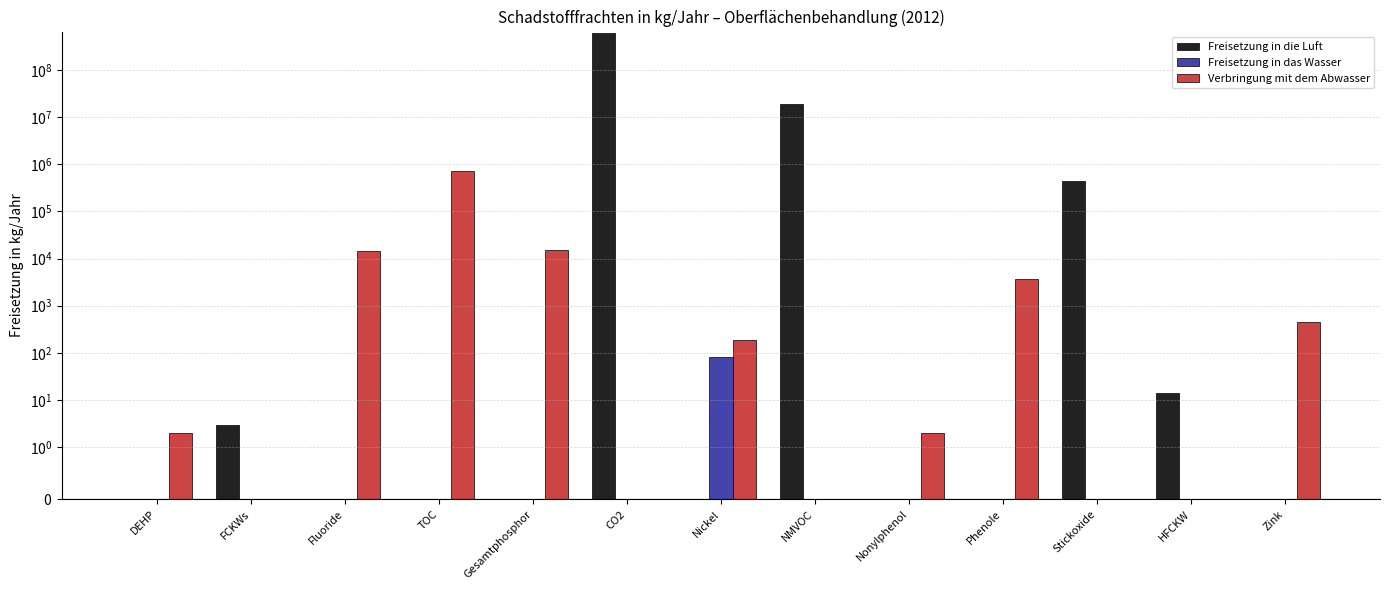

What position from the right is FCKWs?

12